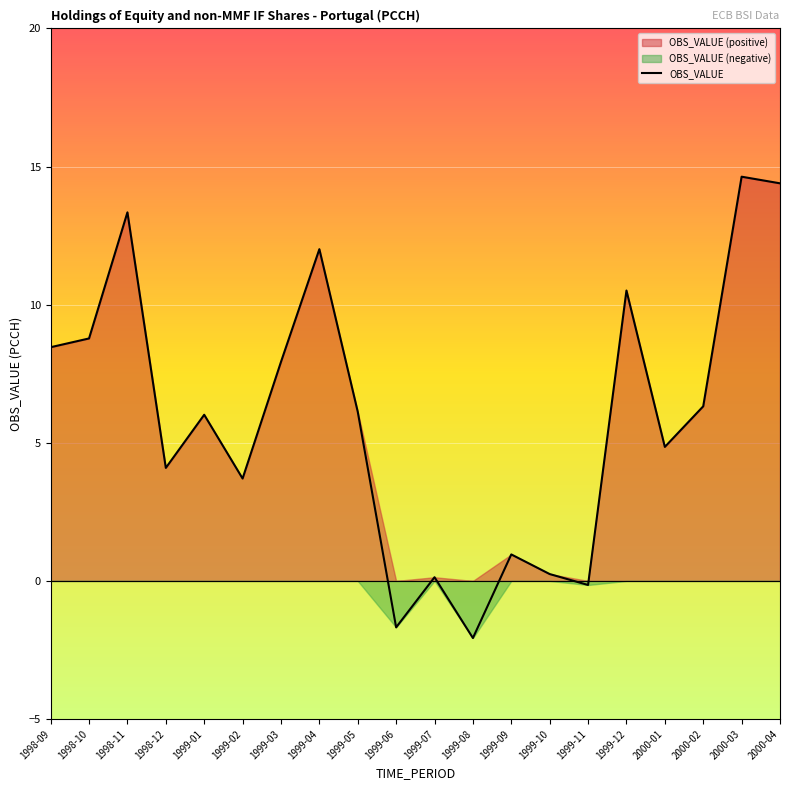

List the labels in order of value, largest first.

2000-03, 2000-04, 1998-11, 1999-04, 1999-12, 1998-10, 1998-09, 1999-03, 2000-02, 1999-05, 1999-01, 2000-01, 1998-12, 1999-02, 1999-09, 1999-10, 1999-07, 1999-11, 1999-06, 1999-08